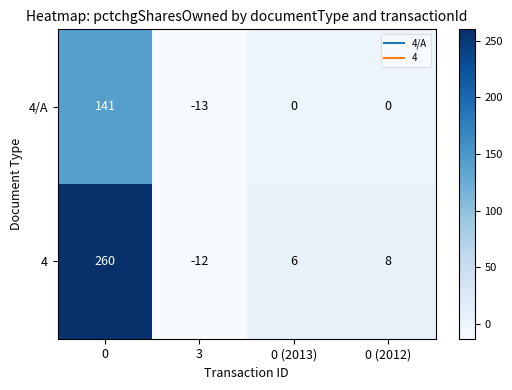

Rank the series by their average value, from highest to lowest.

4, 4/A